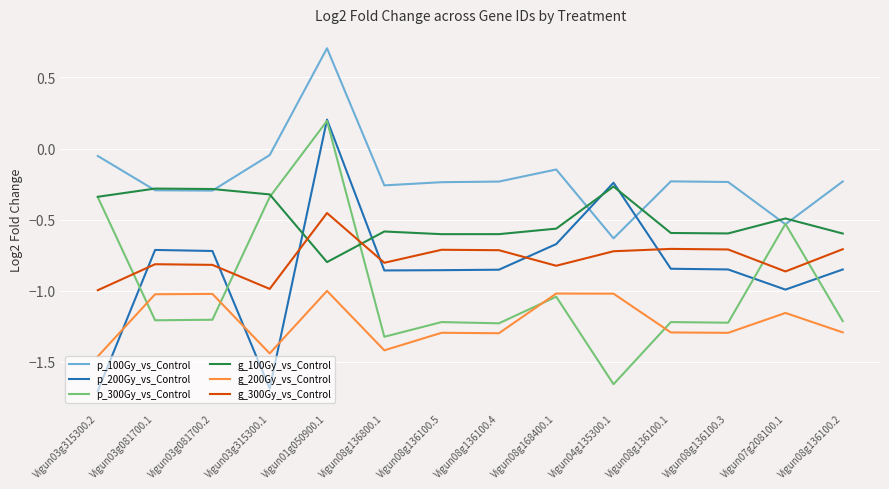

Is it true that p_300Gy_vs_Control equals -2.0 at Vigun03g081700.1?

False